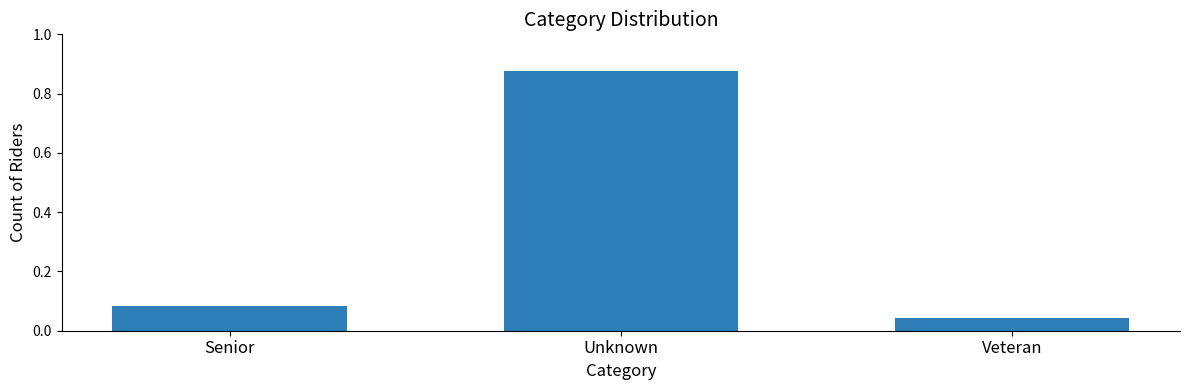

What is the sum of all values?

1.0